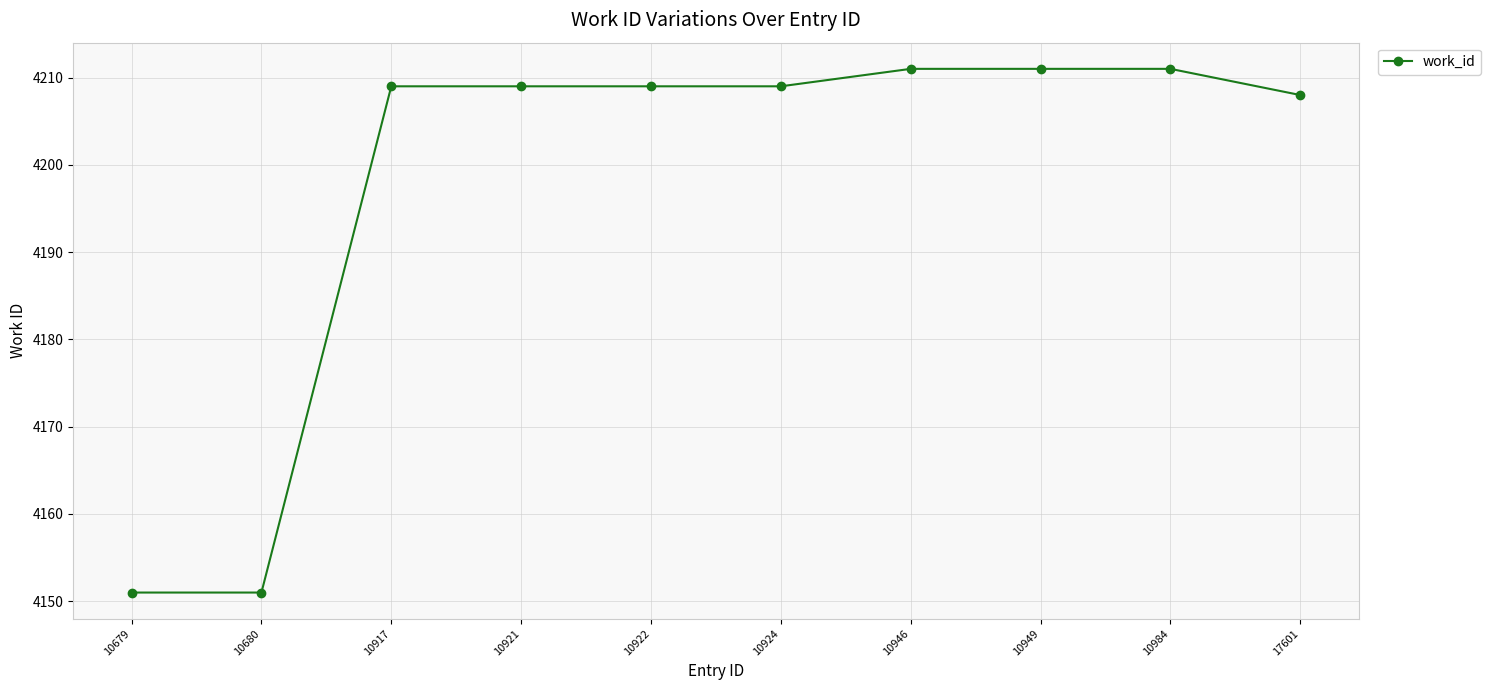

Reading right to left, extract all data points from this chart.

4208	4211	4211	4211	4209	4209	4209	4209	4151	4151